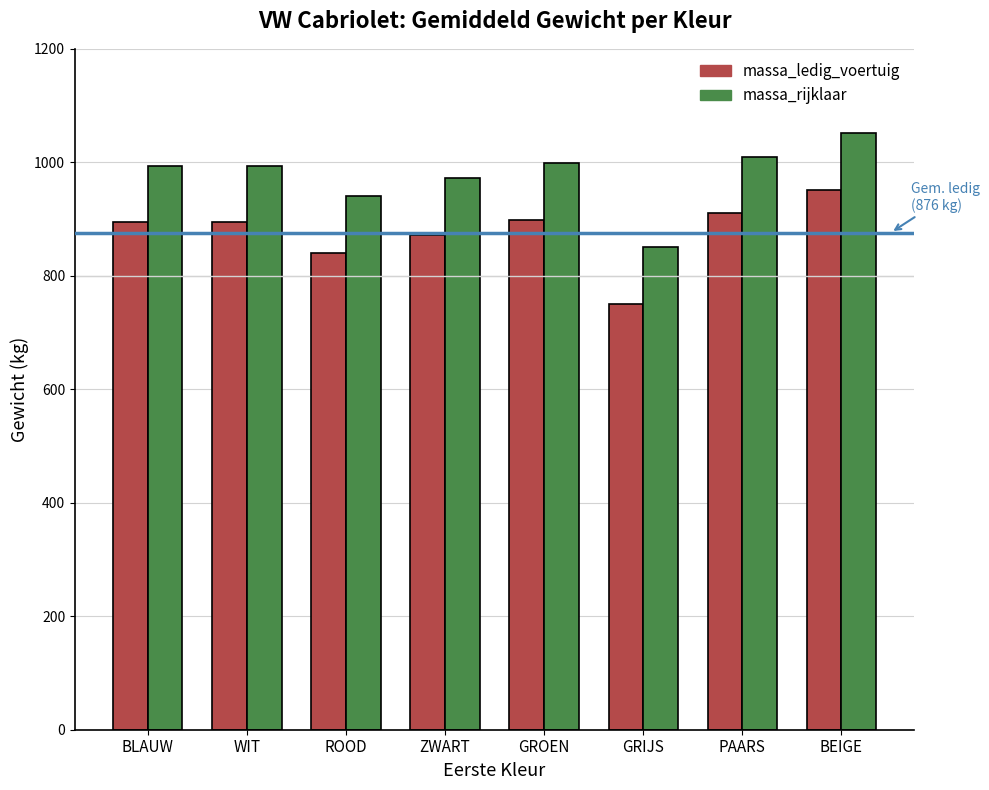

The value of massa_rijklaar at PAARS is 1010. True or false?

True